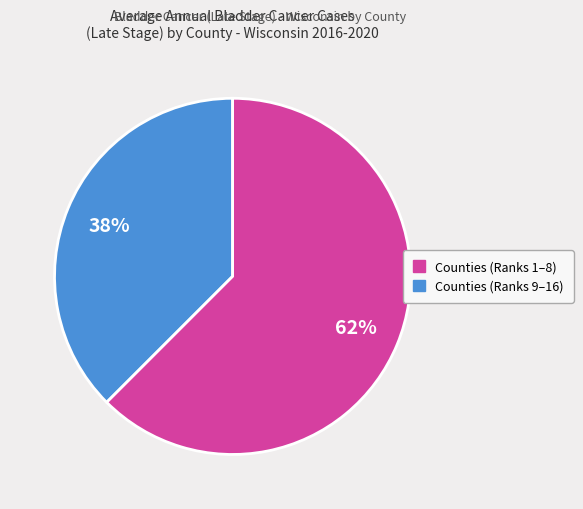

To the nearest percent, what is the average slice percentage?

50%